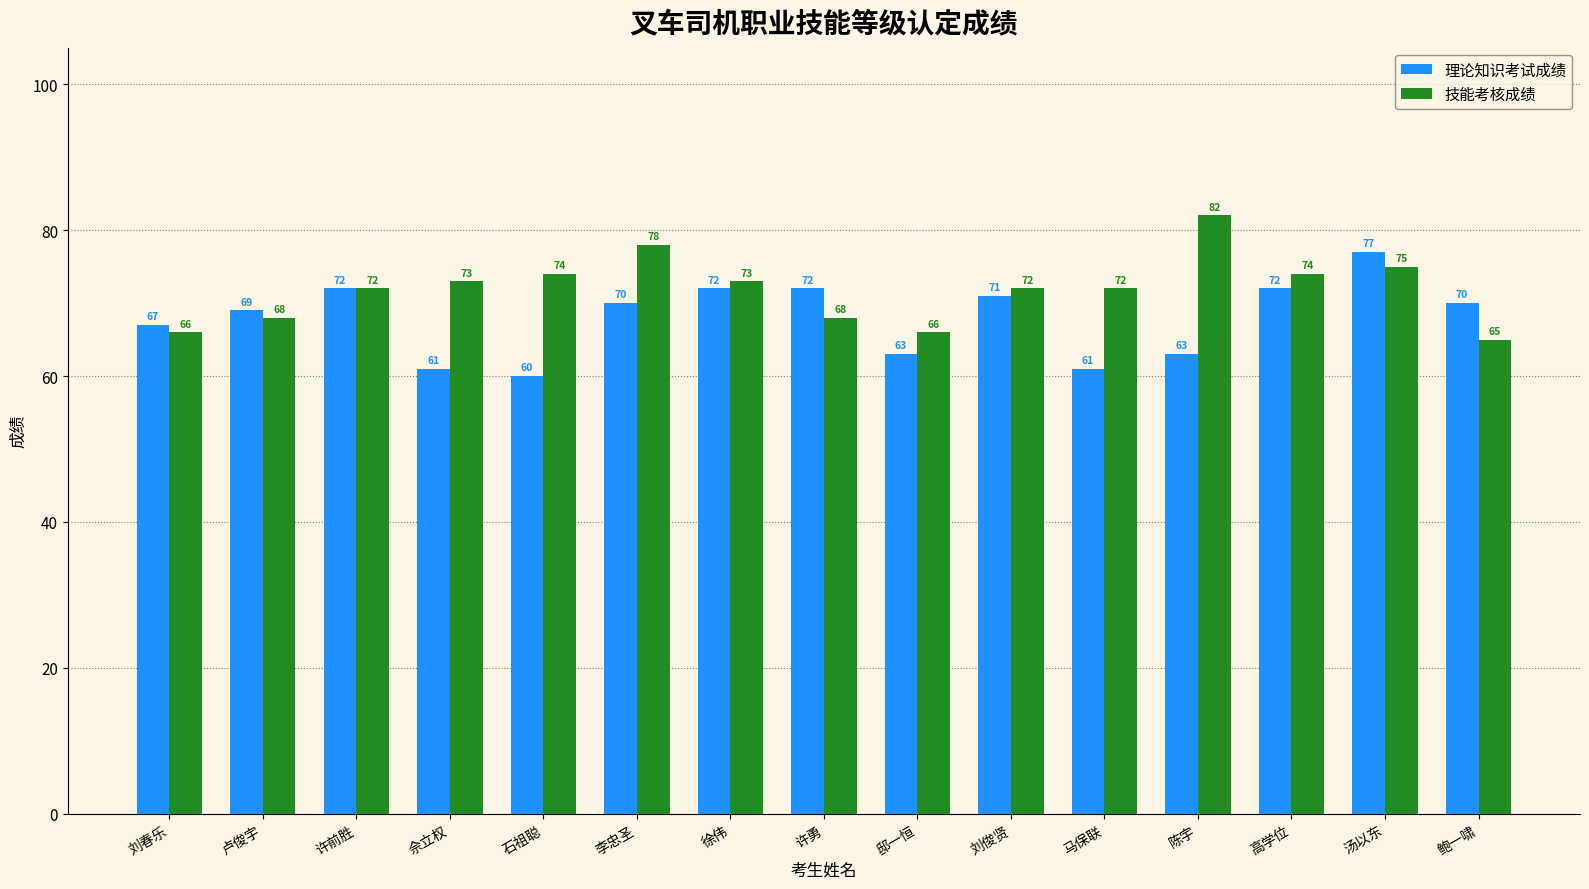

At how many categories does at least one series exceed 75?

3